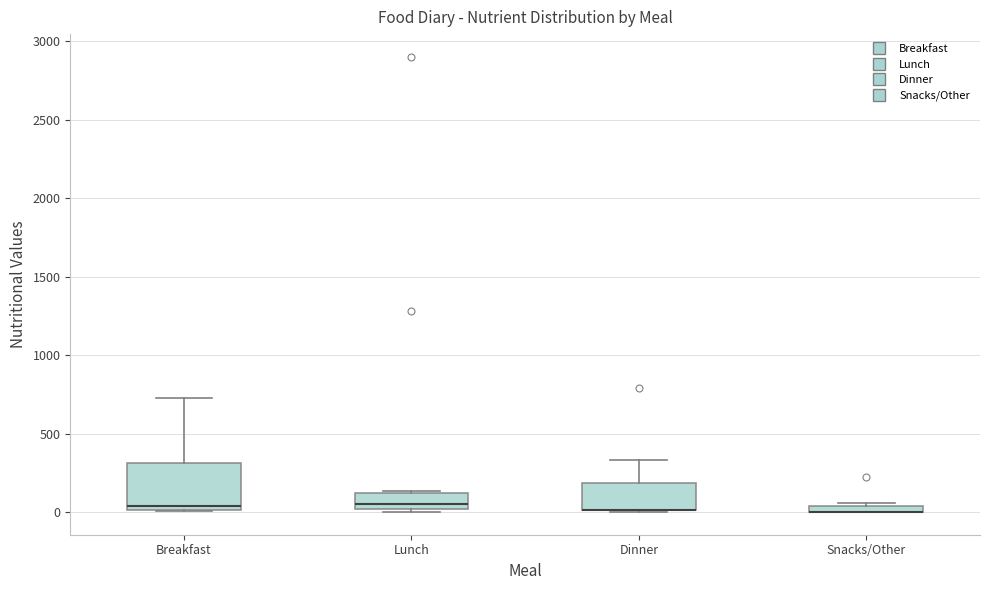

Where is the lower edge of the box for Lunch on the y-axis? The values are not printed on the chart, so give them approximately, as read against the axis.

0